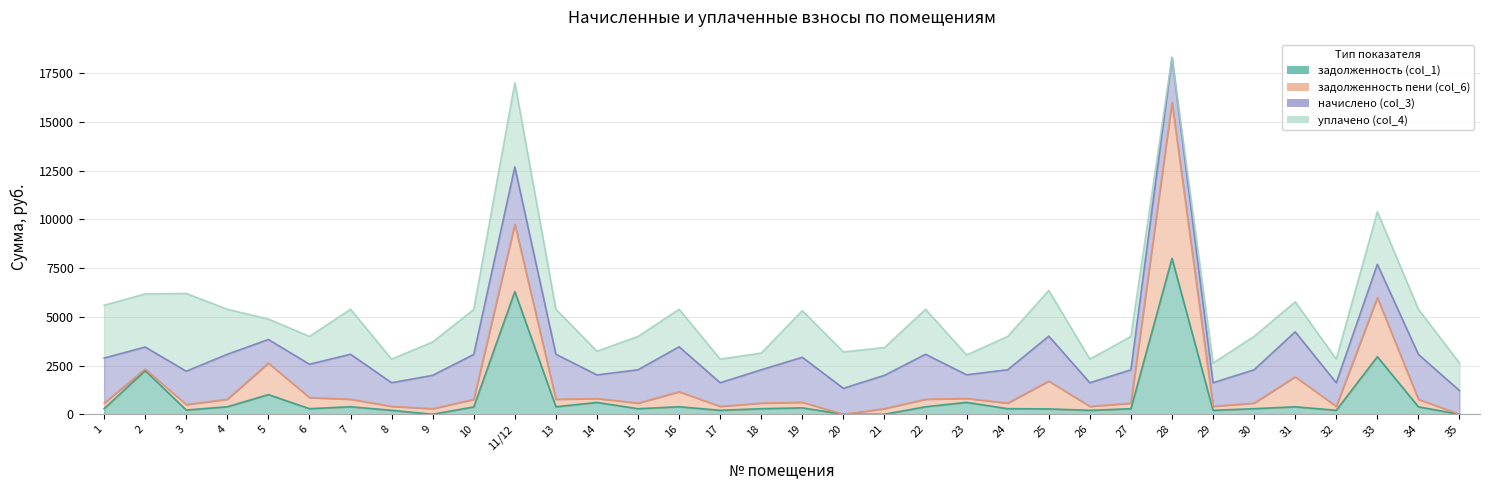

The value of уплачено (col_4) at 30 is 1712.1. True or false?

True